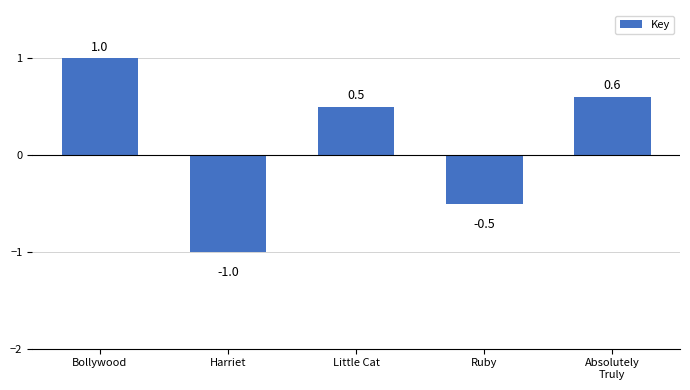

At which category does the chart reach its peak across all series?

Bollywood